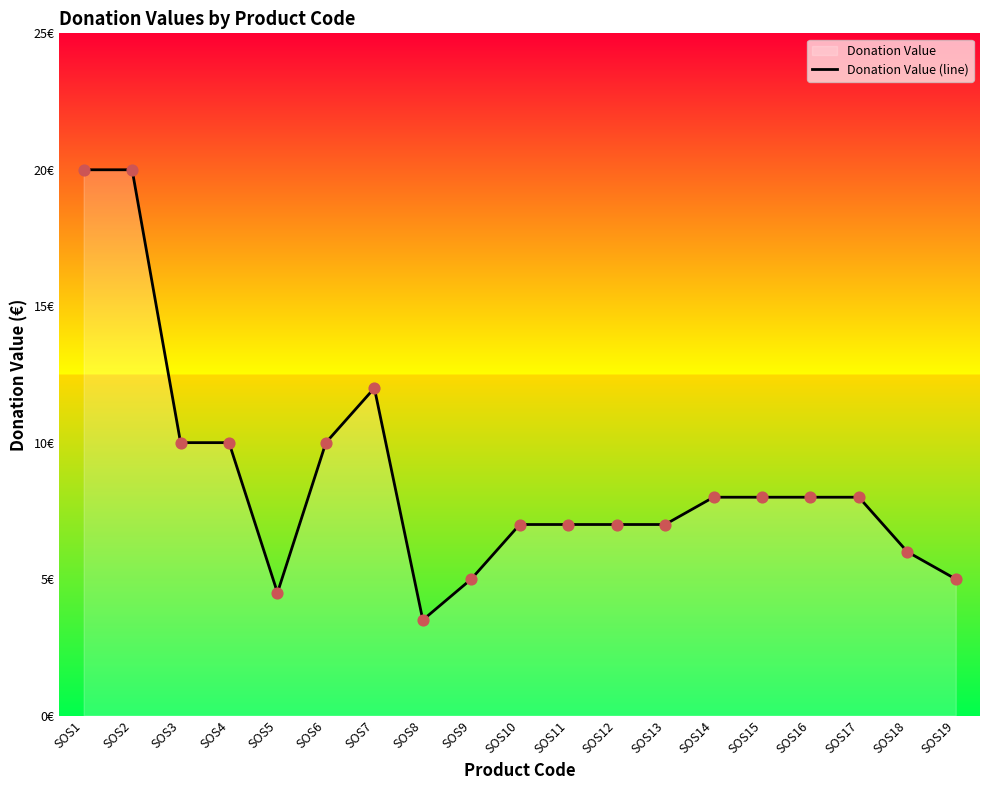

Which has a higher value, SOS7 or SOS10?

SOS7